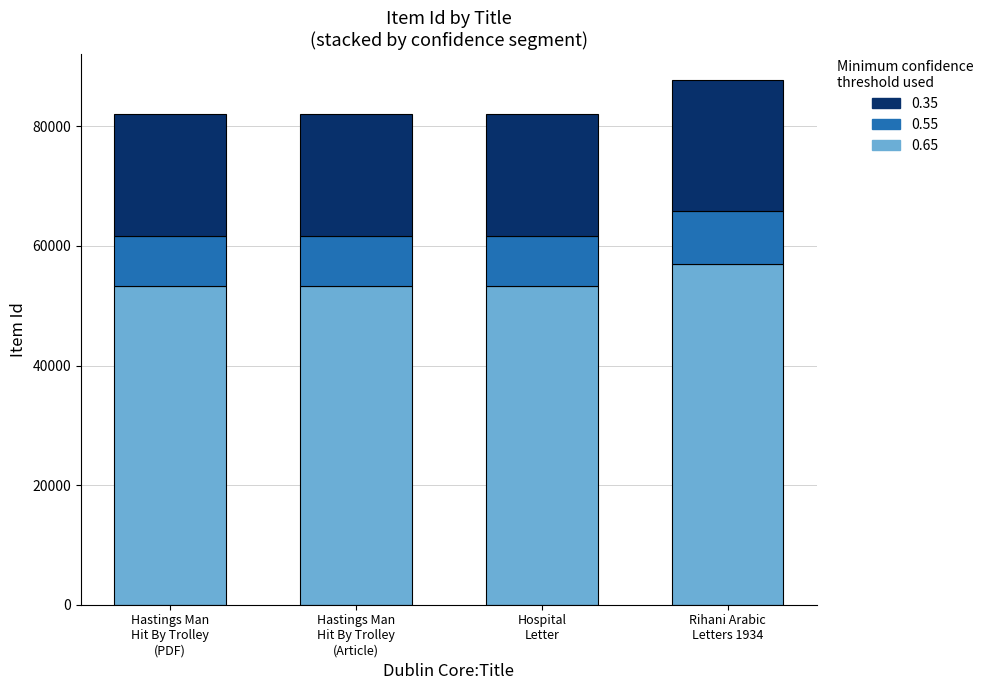

What is the maximum value for 0.65?

57021.9